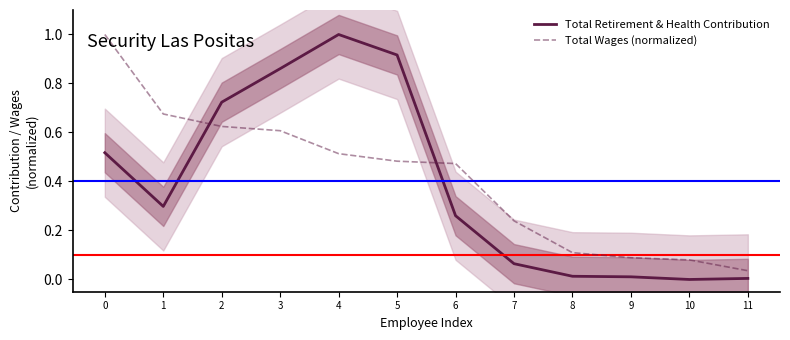

How many lines are shown in the chart?

2